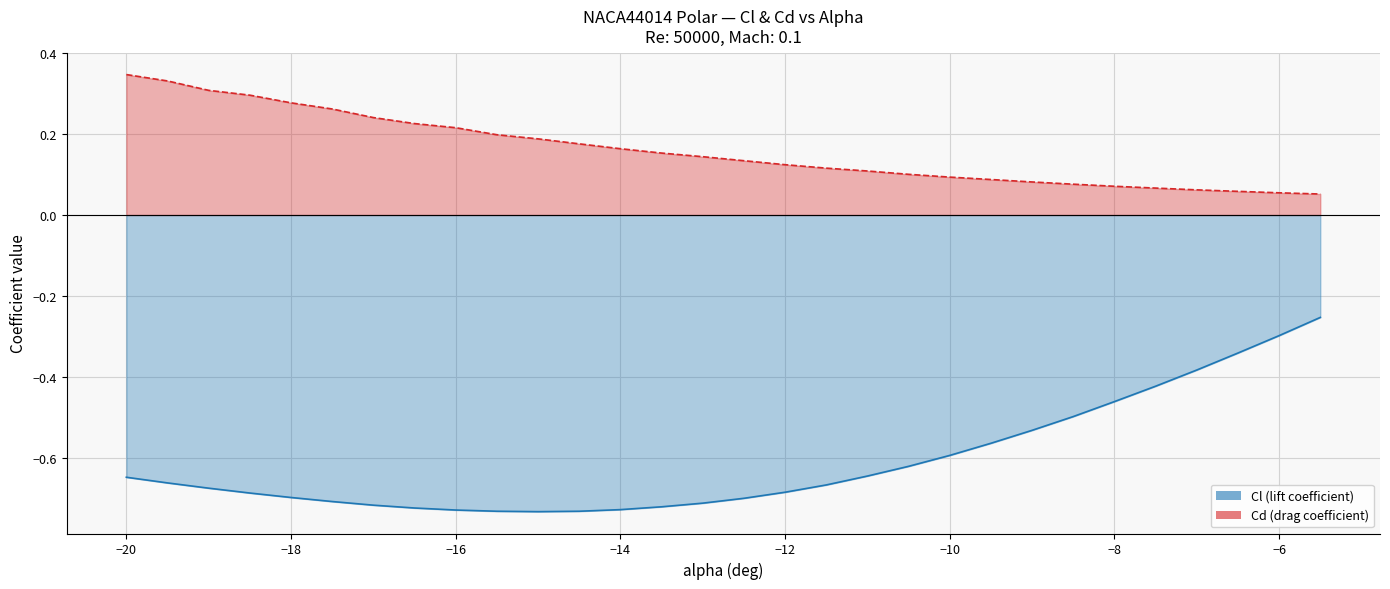

Does the chart display data point markers on the line(s)?

No